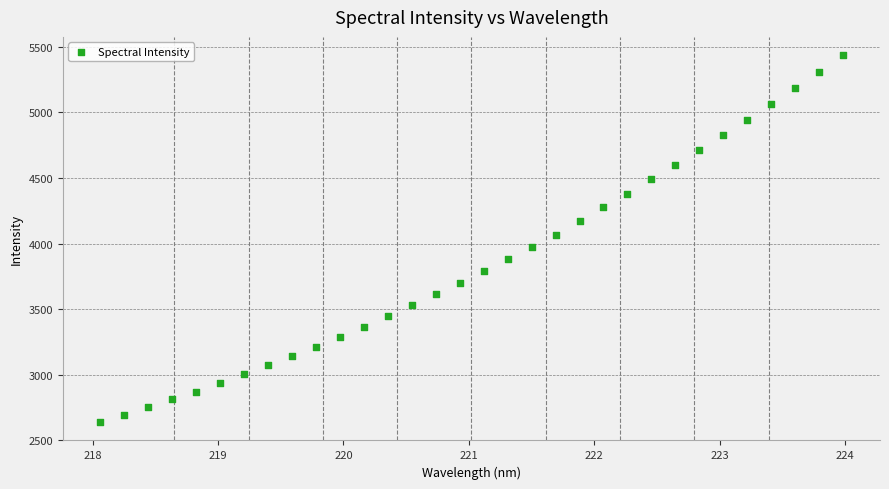

What is the range of Y values (max minus min)?

2794.9